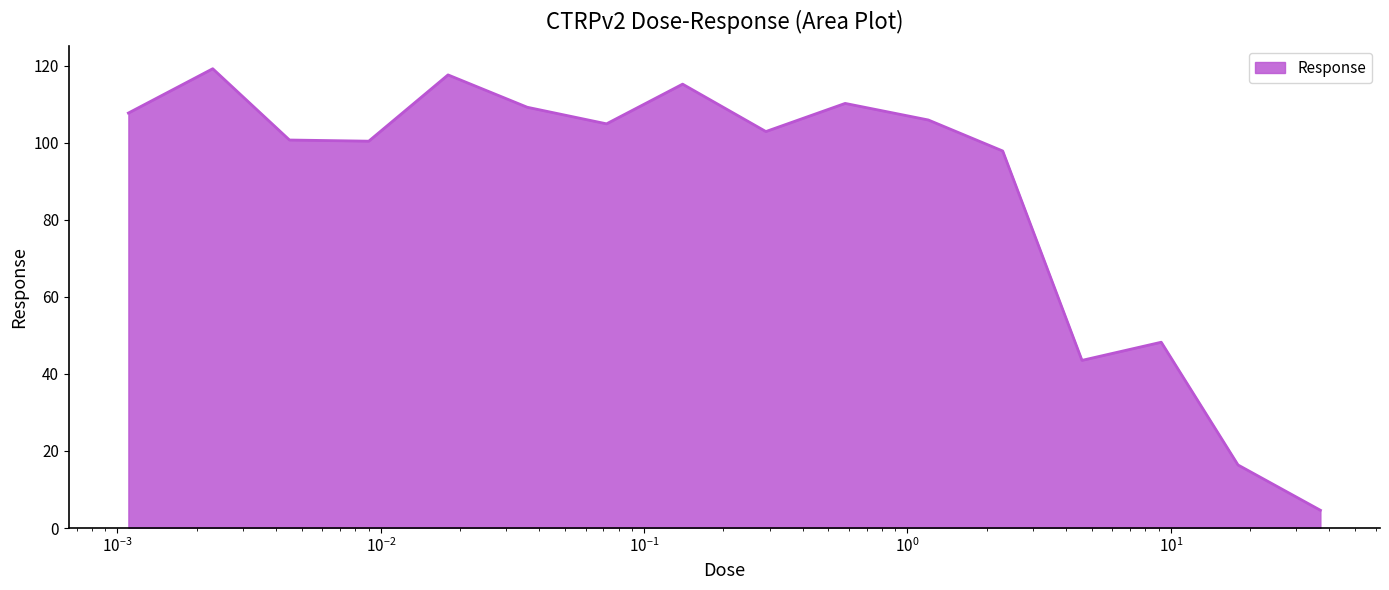

What is the greatest value displayed?

119.2